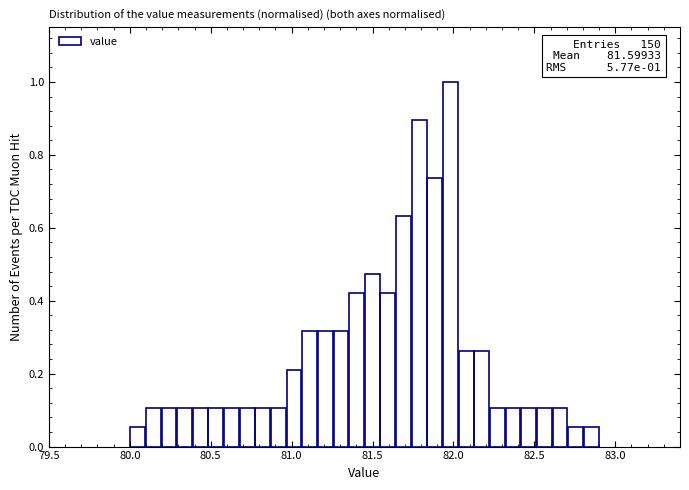

Read against the x-axis, roughly where is the centre of the tallest bar?

82.00